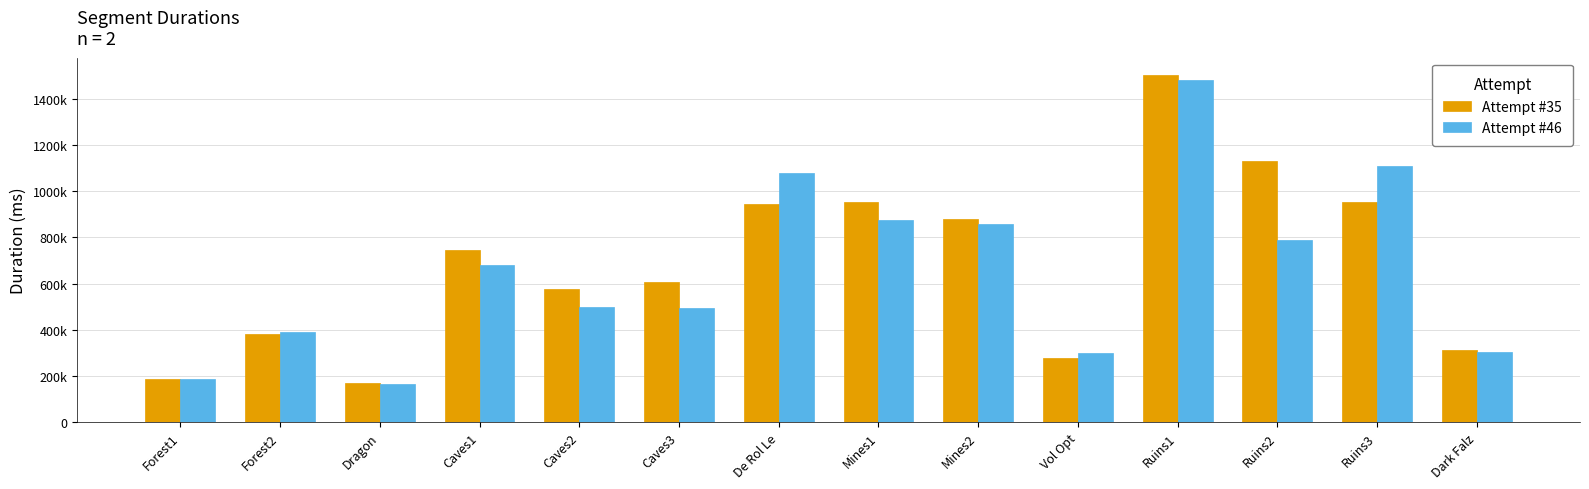

What is the difference between the maximum and minimum values in the Attempt #46 series?

1317609